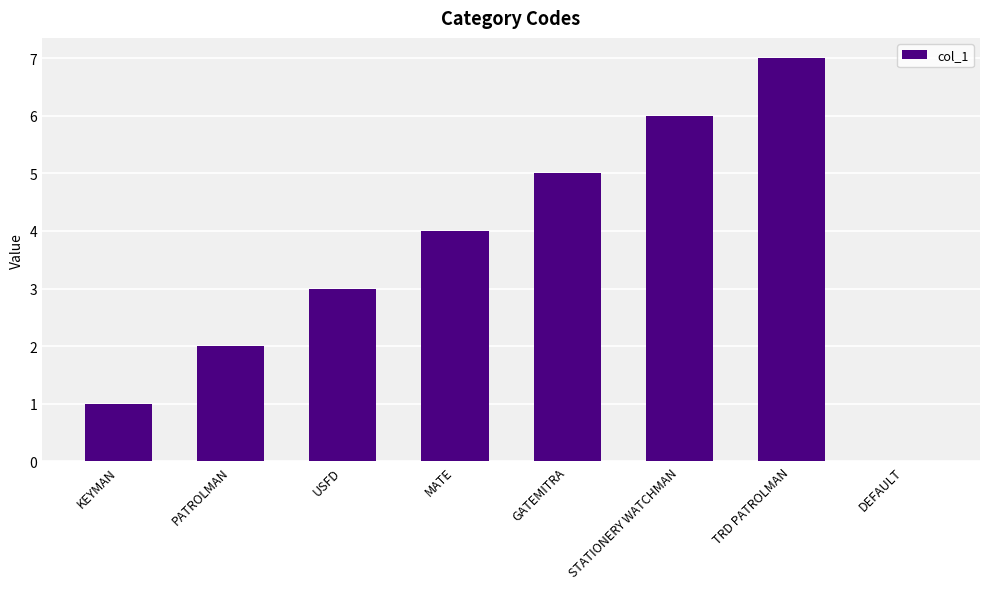

What is the sum of all values?

28